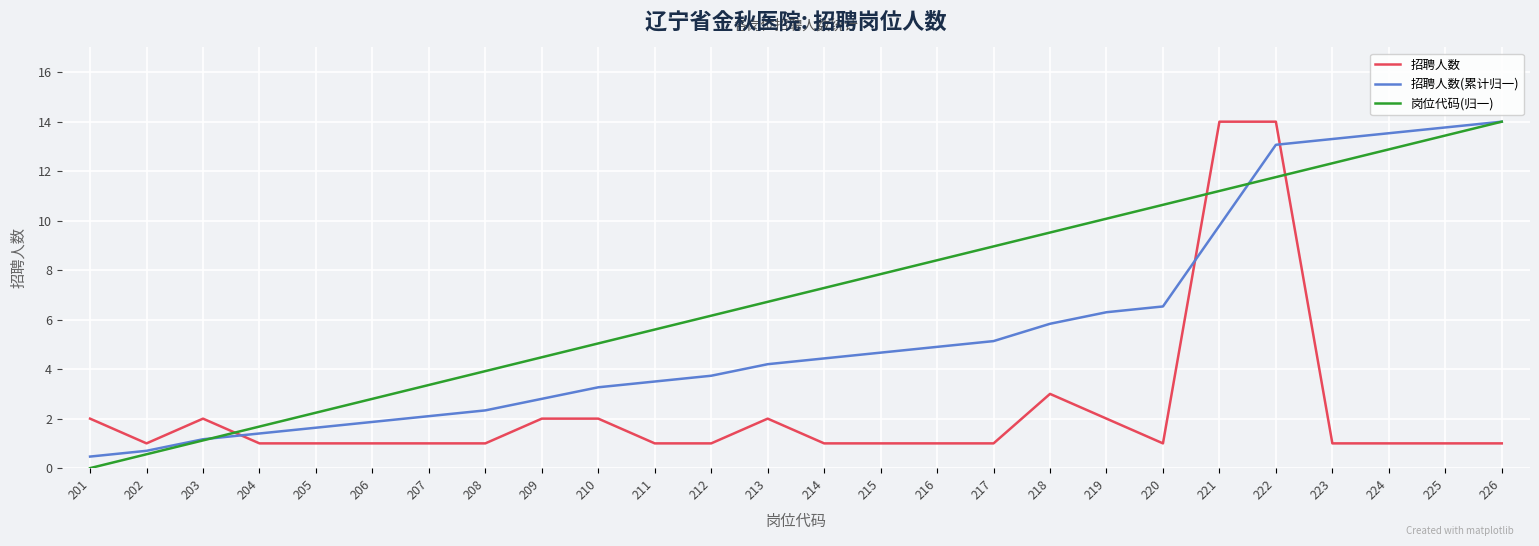

Reading left to right, list all the values displayed in this chart.

招聘人数: 2.0	1.0	2.0	1.0	1.0	1.0	1.0	1.0	2.0	2.0	1.0	1.0	2.0	1.0	1.0	1.0	1.0	3.0	2.0	1.0	14.0	14.0	1.0	1.0	1.0	1.0
招聘人数(累计归一): 0.5	0.7	1.2	1.4	1.6	1.9	2.1	2.3	2.8	3.3	3.5	3.7	4.2	4.4	4.7	4.9	5.1	5.8	6.3	6.5	9.8	13.1	13.3	13.5	13.8	14.0
岗位代码(归一): 0.0	0.6	1.1	1.7	2.2	2.8	3.4	3.9	4.5	5.0	5.6	6.2	6.7	7.3	7.8	8.4	9.0	9.5	10.1	10.6	11.2	11.8	12.3	12.9	13.4	14.0